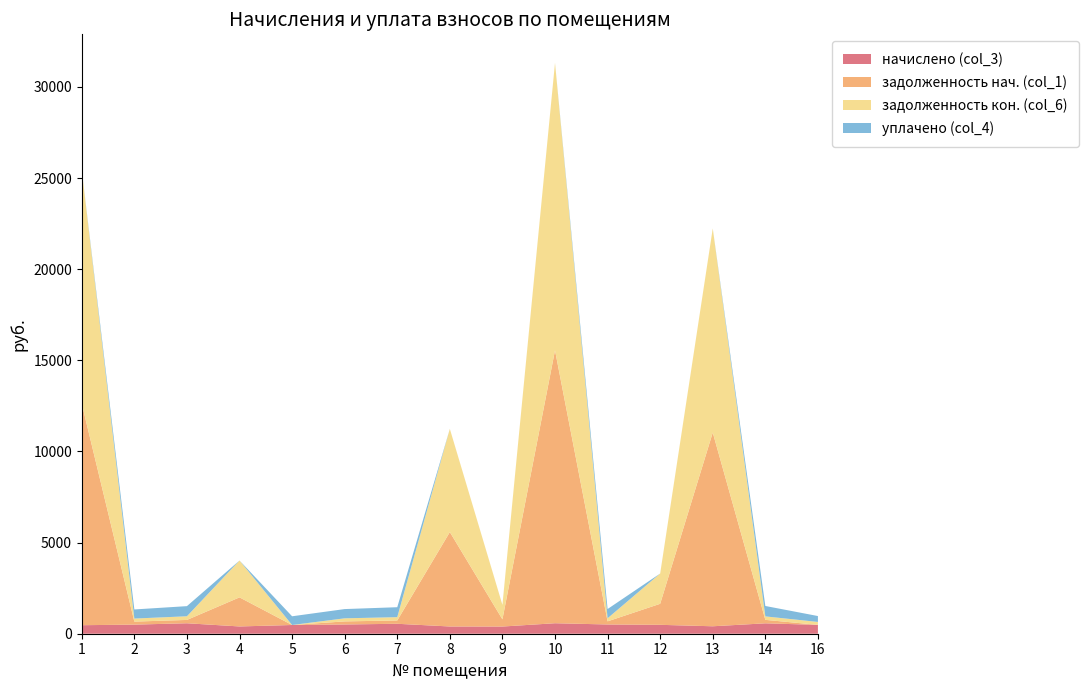

Reading left to right, extract all data points from this chart.

начислено (col_3): 1=467.5	2=499.3	3=574.0	4=399.1	5=478.6	6=507.2	7=545.4	8=397.5	9=394.3	10=575.6	11=507.2	12=488.1	13=408.6	14=570.8	16=484.9
задолженность нач. (col_1): 1=12159.3	2=166.4	3=182.7	4=1595.4	5=0.0	6=169.1	7=181.8	8=5179.8	9=394.7	10=14971.7	11=171.5	12=1154.4	13=10629.1	14=190.3	16=0.0
задолженность кон. (col_6): 1=12809.4	2=166.4	3=200.7	4=2021.8	5=0.0	6=169.1	7=181.8	8=5661.6	9=794.9	10=15772.1	11=169.1	12=1660.5	13=11197.4	14=190.3	16=161.7
уплачено (col_4): 1=0.0	2=499.3	3=556.0	4=0.0	5=478.6	6=507.2	7=545.4	8=0.0	9=0.0	10=0.0	11=507.2	12=0.0	13=0.0	14=570.8	16=323.3